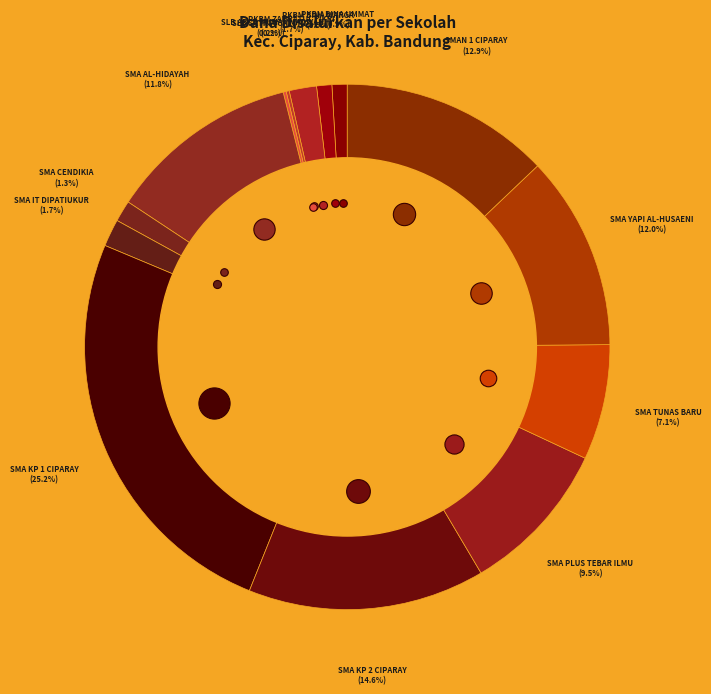

Between SMA YAPI AL-HUSAENI and SMA CENDIKIA, which is larger?

SMA YAPI AL-HUSAENI